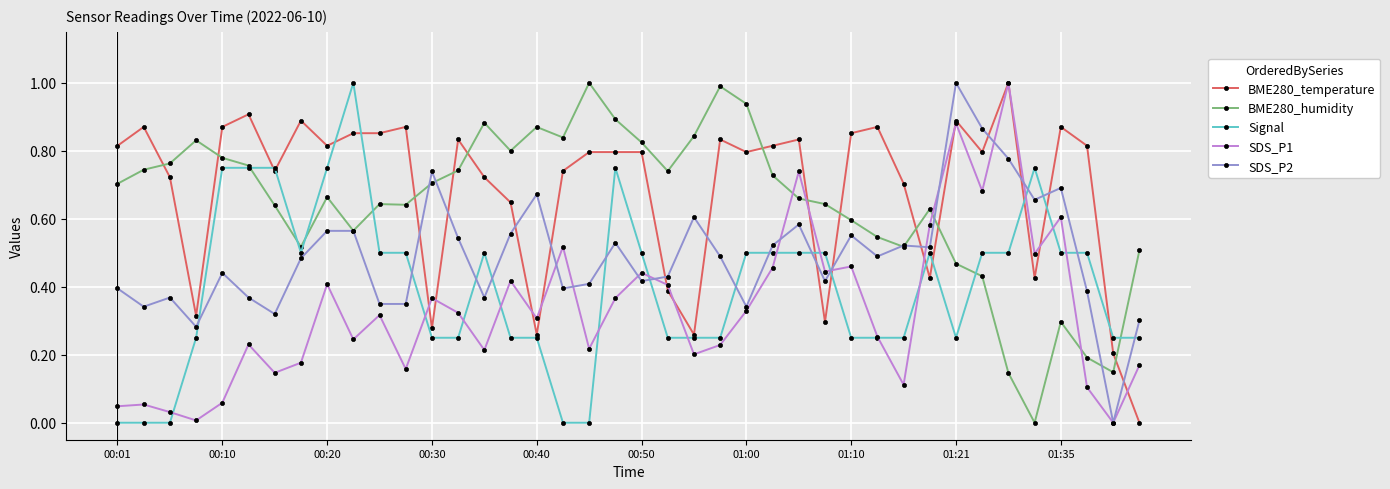

Which series has the largest total across all categories?

BME280_temperature